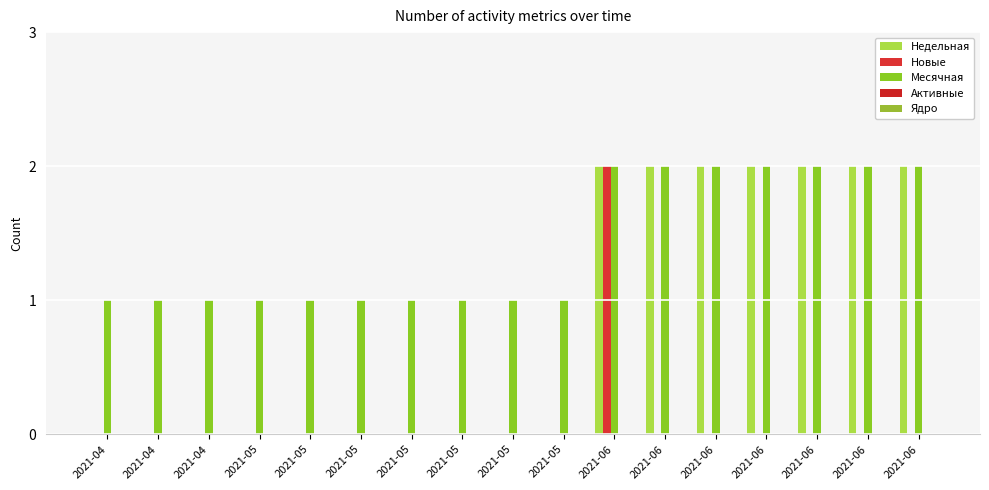

Are the bars horizontal?

No